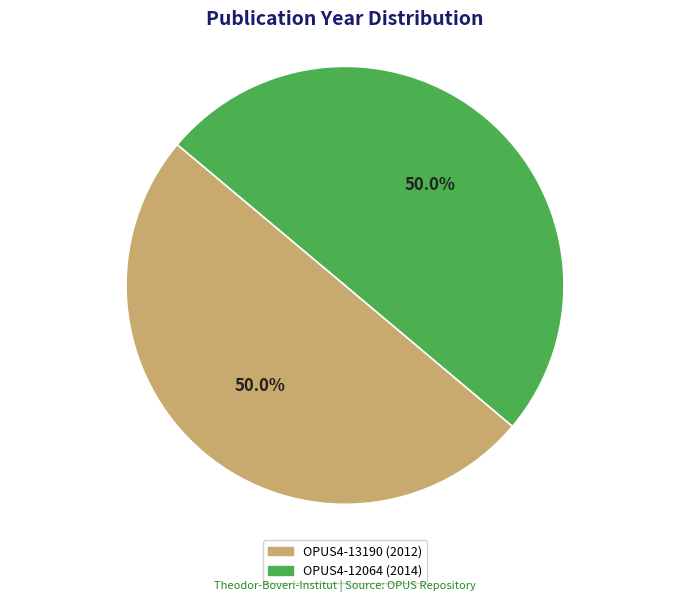

Is the sum of OPUS4-12064 (2014) and OPUS4-13190 (2012) greater than half?

Yes